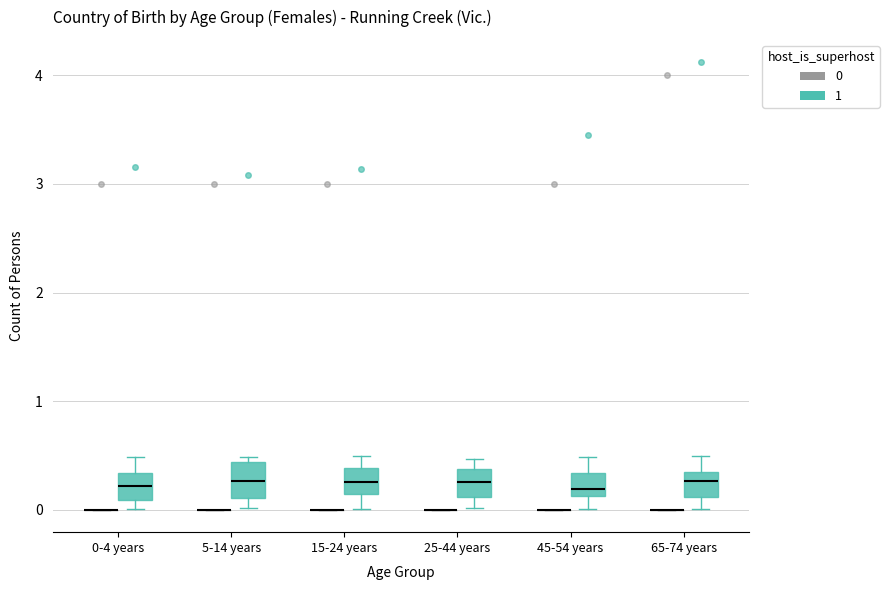

Reading left to right, transcribe this box plot: for each box, give where its median line is, the range the box spans, and where its two whiskers end, as read against the y-axis. The values are not printed on the chart, so give them approximately, as read against the axis.

0-4 years (0): box collapsed to a line at 0.0, whiskers 0.0 to 0.0
0-4 years (1): median 0.2, box 0.1 to 0.3, whiskers 0.0 to 0.5
5-14 years (0): box collapsed to a line at 0.0, whiskers 0.0 to 0.0
5-14 years (1): median 0.3, box 0.1 to 0.4, whiskers 0.0 to 0.5
15-24 years (0): box collapsed to a line at 0.0, whiskers 0.0 to 0.0
15-24 years (1): median 0.3, box 0.1 to 0.4, whiskers 0.0 to 0.5
25-44 years (0): box collapsed to a line at 0.0, whiskers 0.0 to 0.0
25-44 years (1): median 0.3, box 0.1 to 0.4, whiskers 0.0 to 0.5
45-54 years (0): box collapsed to a line at 0.0, whiskers 0.0 to 0.0
45-54 years (1): median 0.2, box 0.1 to 0.3, whiskers 0.0 to 0.5
65-74 years (0): box collapsed to a line at 0.0, whiskers 0.0 to 0.0
65-74 years (1): median 0.3 (inside the box), box 0.1 to 0.3, whiskers 0.0 to 0.5